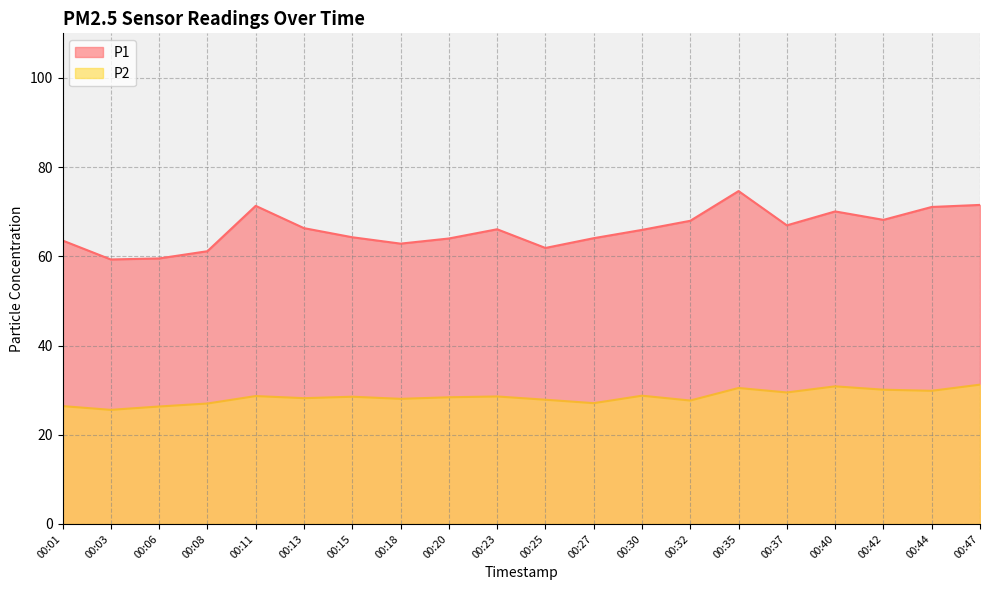

At which label does P2 reach its minimum?

00:03